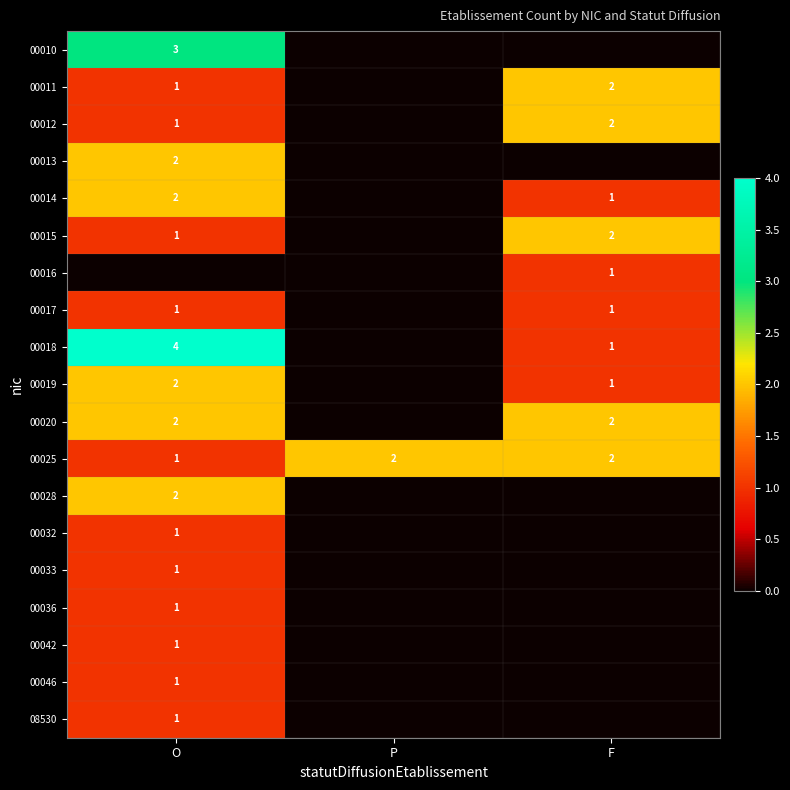

True or false: 00017 has a value of 1 at F.

True